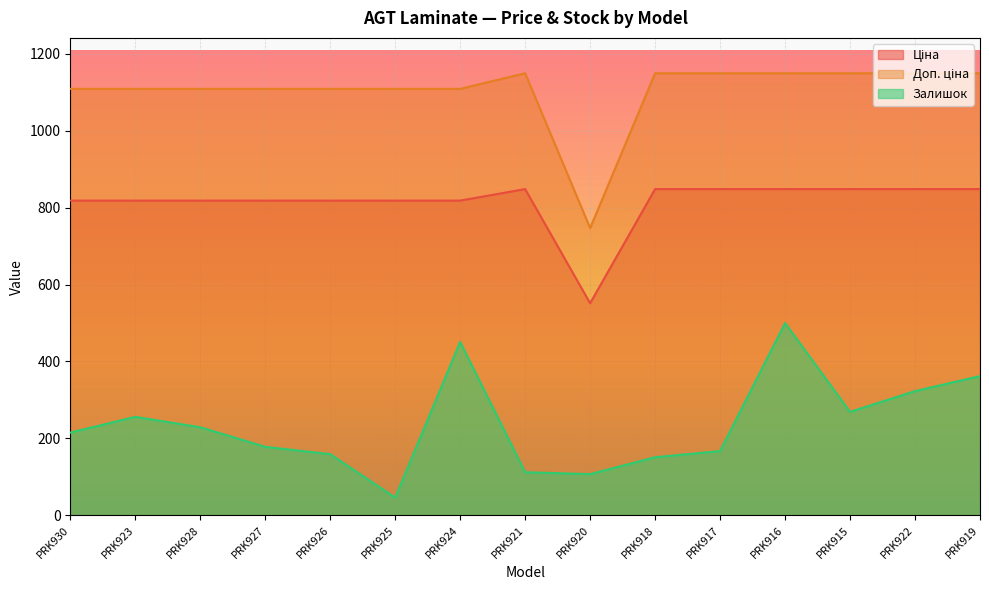

List the series in order of their overall mean, highest first.

Доп. ціна, Ціна, Залишок